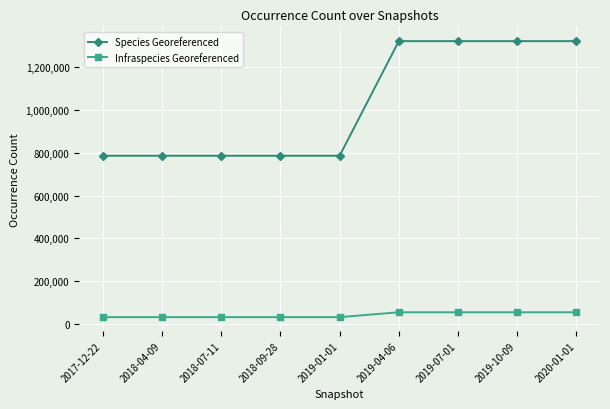

List the series in order of their peak value, highest first.

Species Georeferenced, Infraspecies Georeferenced